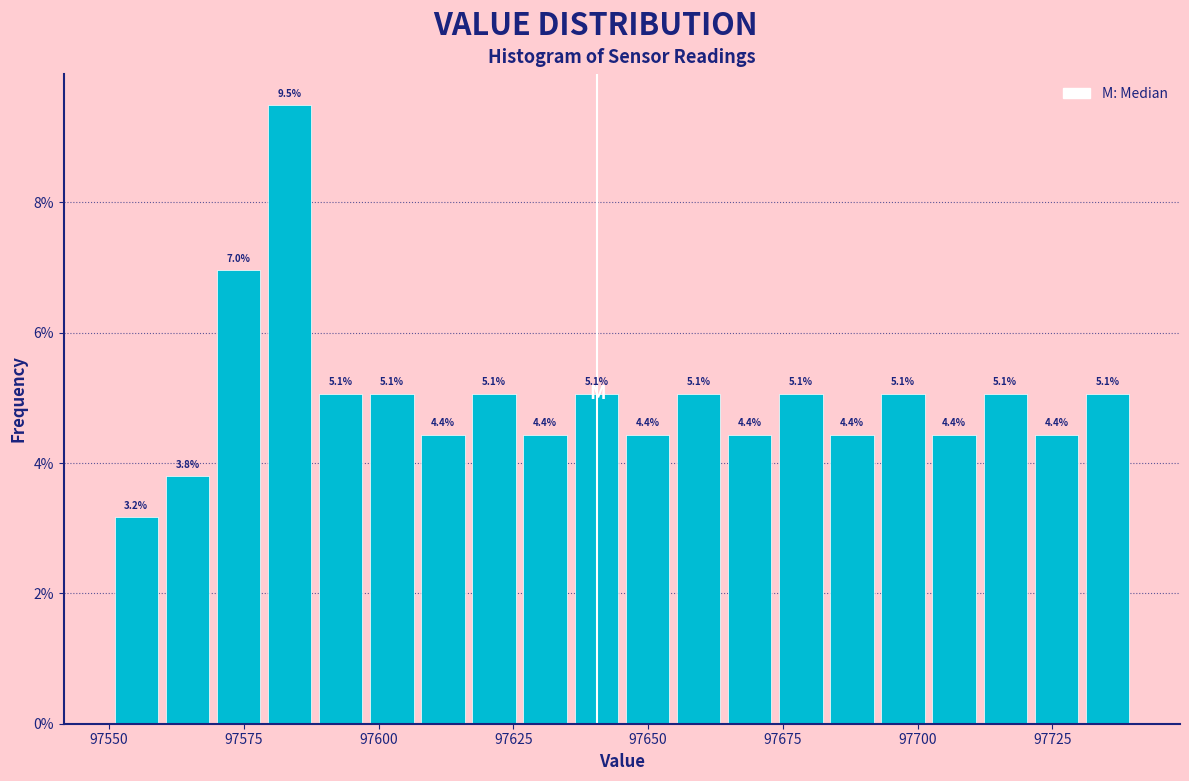

Around what value on the x-axis is the tallest bar? Give the approximate position of its centre, as read against the axis.

97585